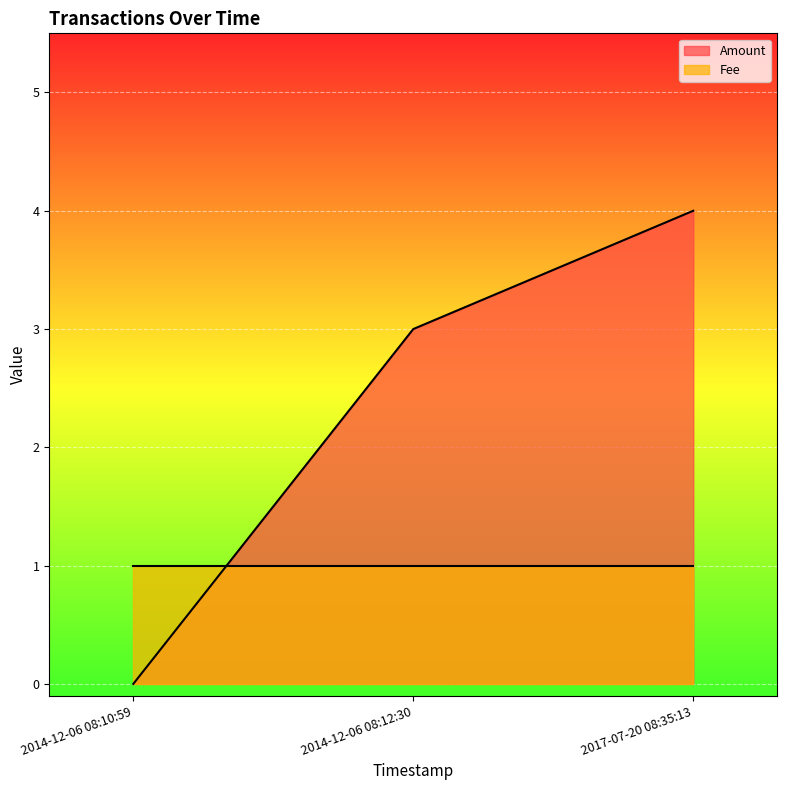

Count the number of values greater than 3.

1